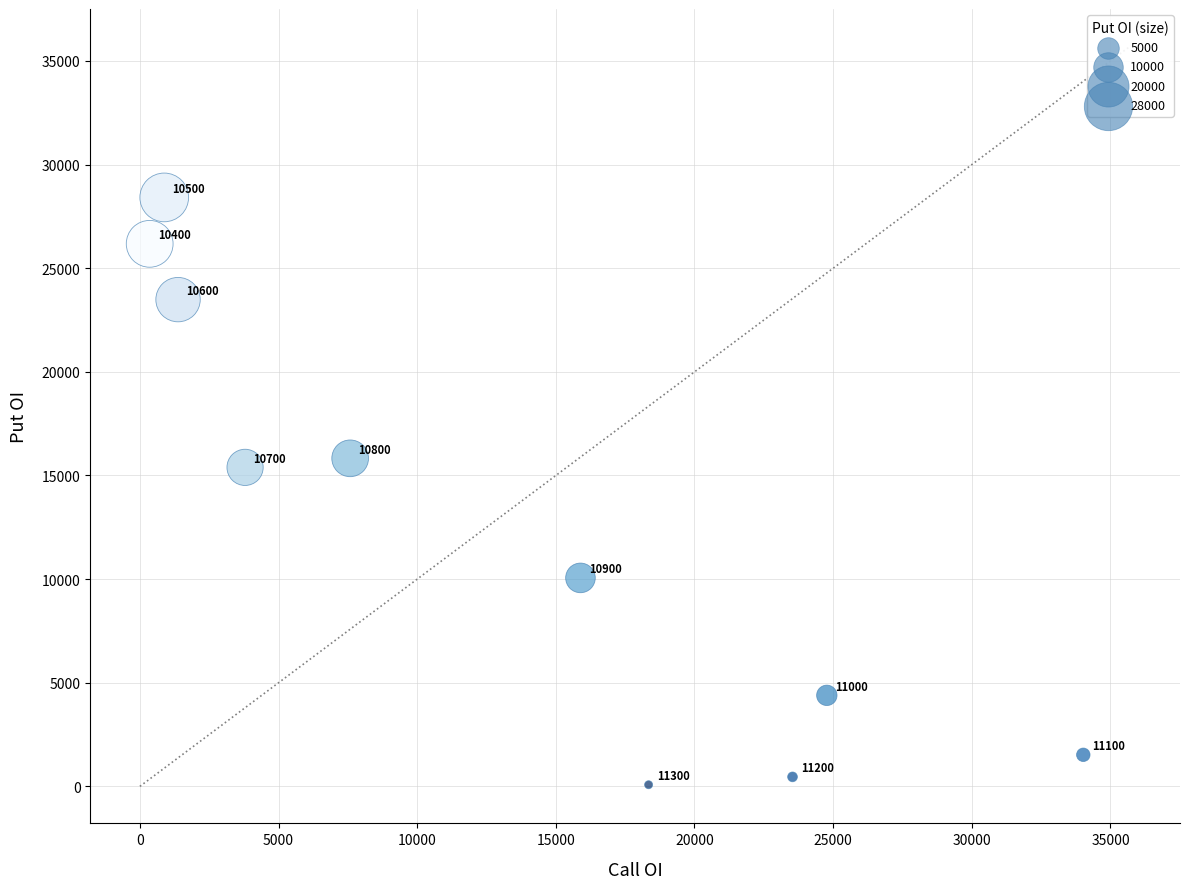

What is the average Y value?

12581